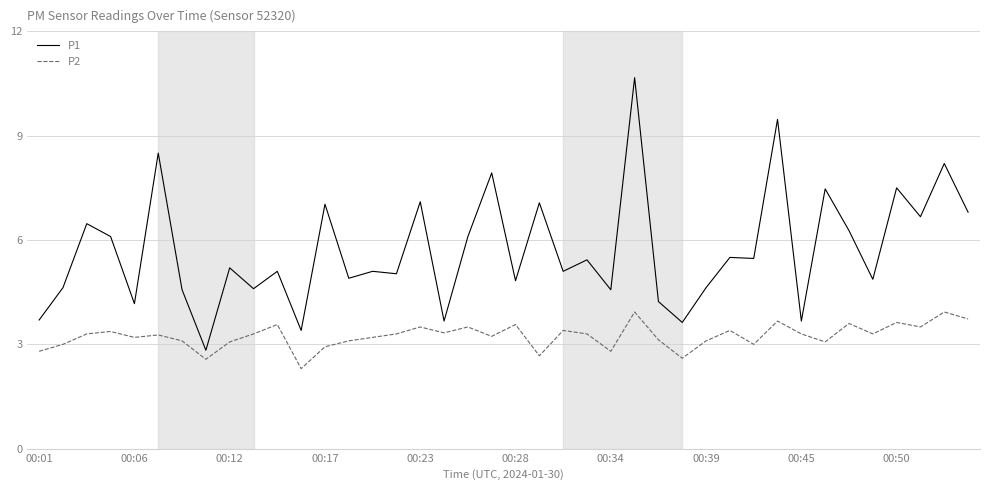

Does the chart have visible grid lines?

Yes